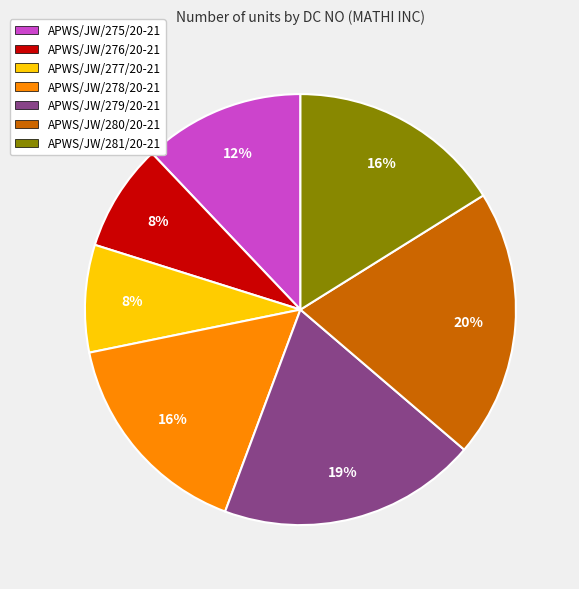

Which has a higher value, APWS/JW/278/20-21 or APWS/JW/275/20-21?

APWS/JW/278/20-21